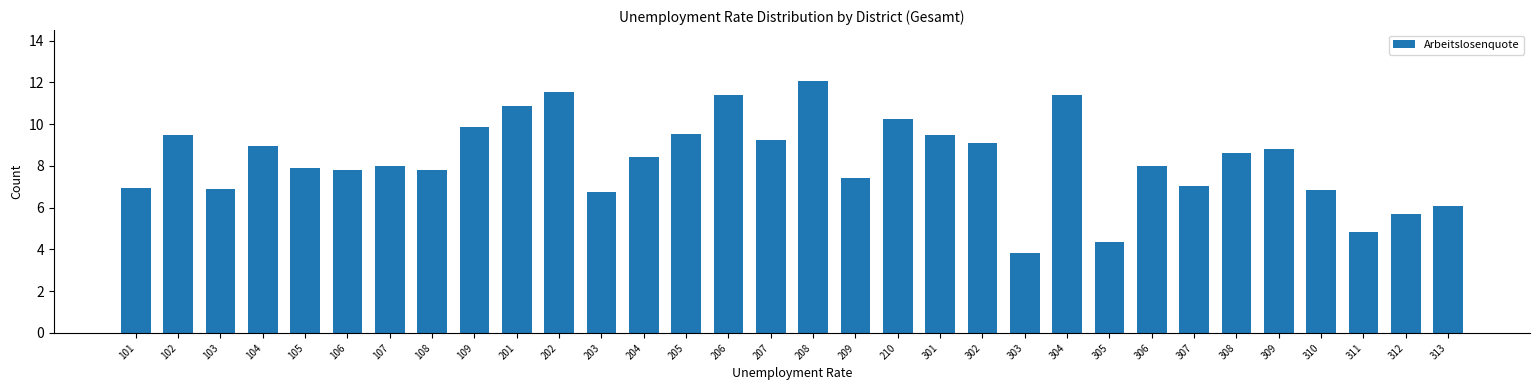

What is the value of the 9th bar from the left?

9.9